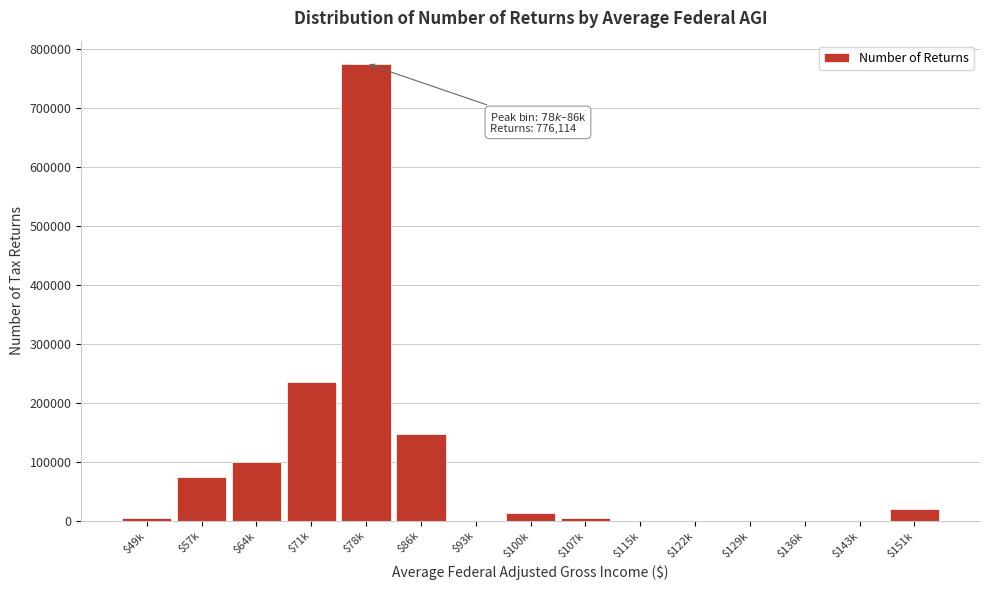

Where is the data nearest to the value 388057?

$71k